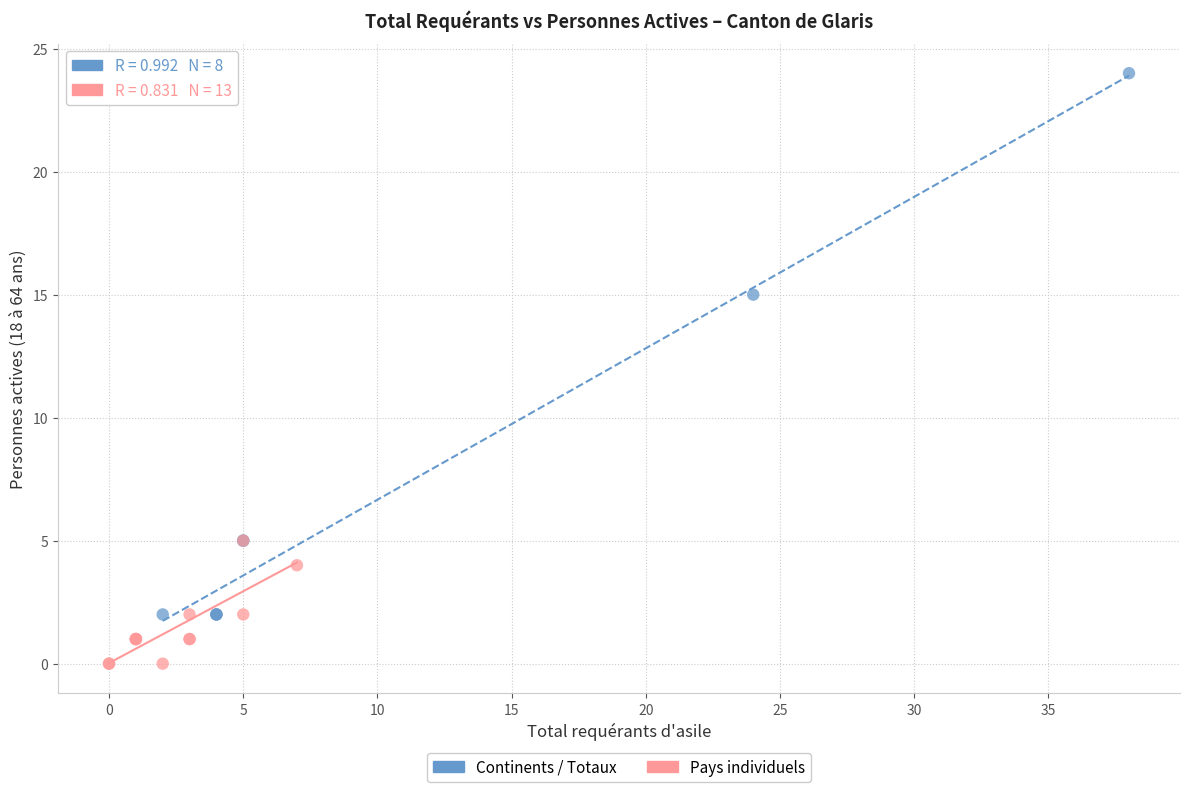

Which series reaches the maximum Y coordinate?

Continents / Totaux